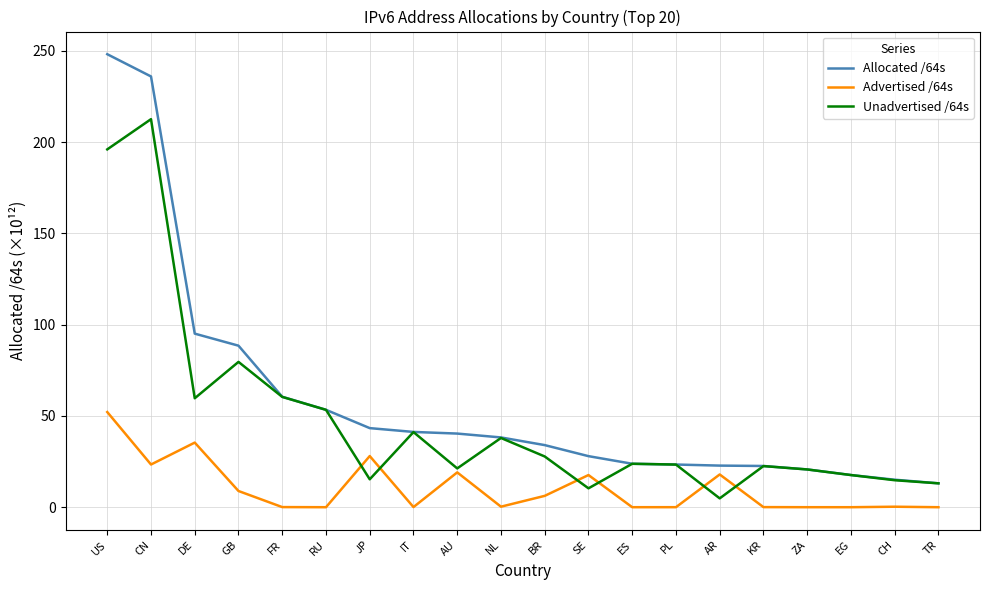

Rank the series by their average value, from lowest to highest.

Advertised /64s, Unadvertised /64s, Allocated /64s